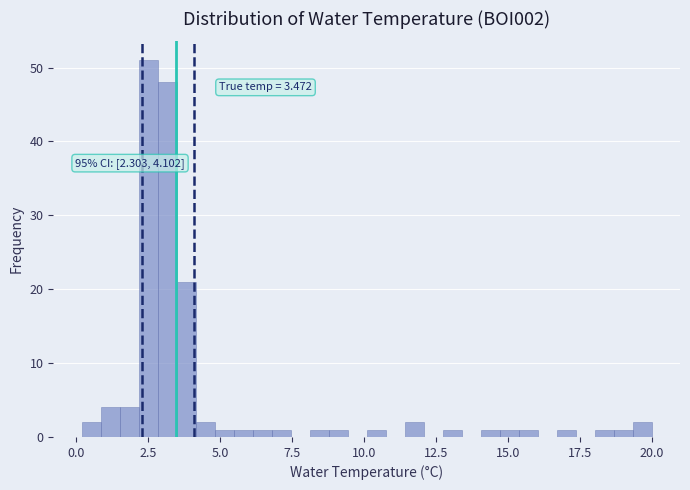

Read against the x-axis, roughly where is the centre of the tallest bar?

2.5